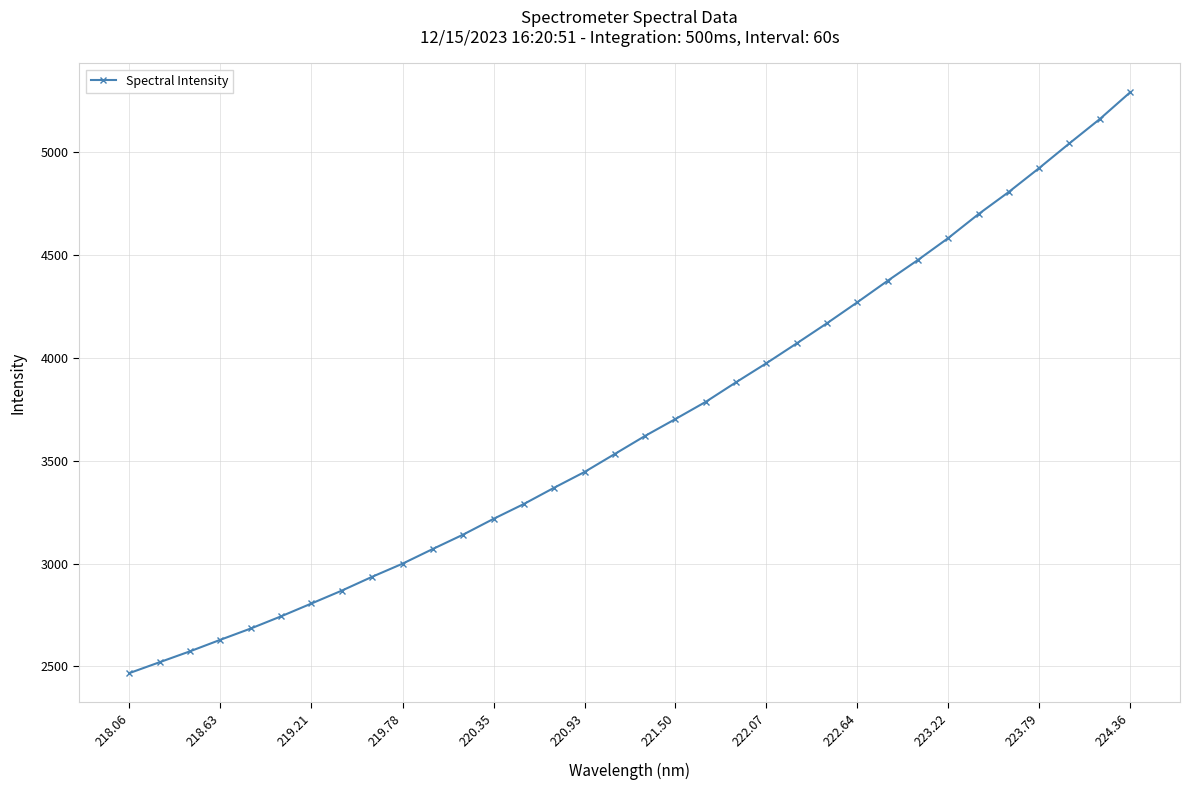

What is the minimum value shown in the chart?

2466.8